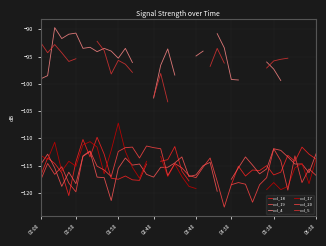

What is the lowest value of the col_20 series?

-122.6